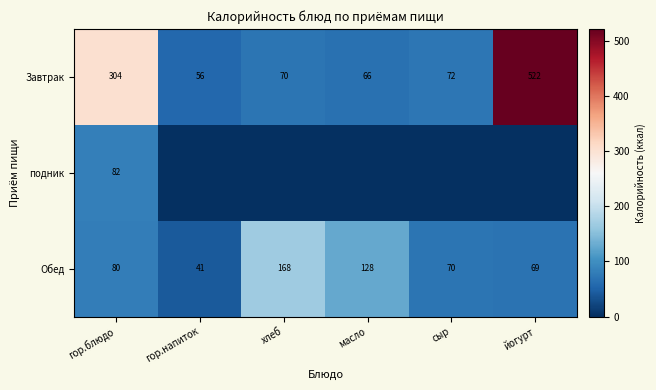

Where is Обед nearest to the value 104?

гор.блюдо